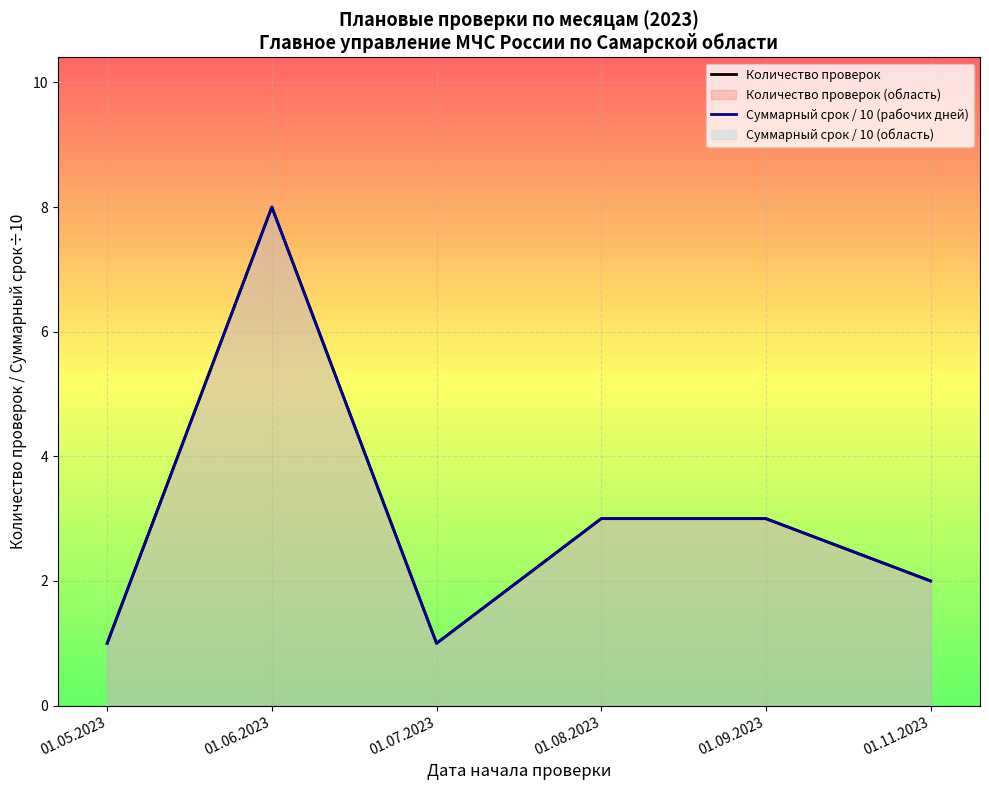

Reading left to right, extract all data points from this chart.

Количество проверок: 1	8	1	3	3	2
Суммарный срок / 10 (рабочих дней): 1	8	1	3	3	2